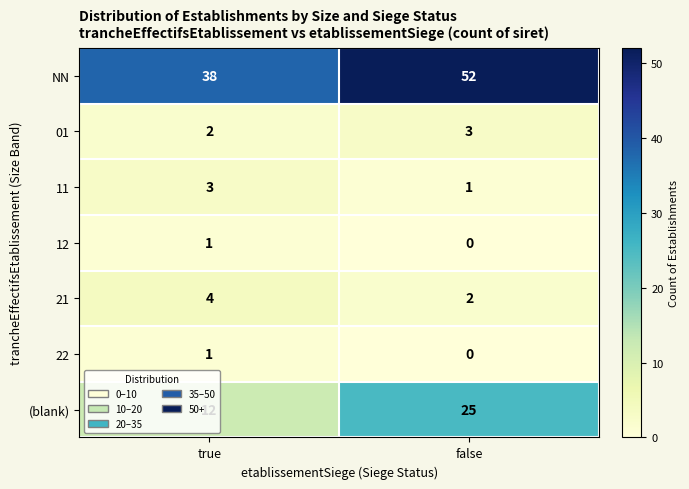

At which label is (blank) closest to 18?

true